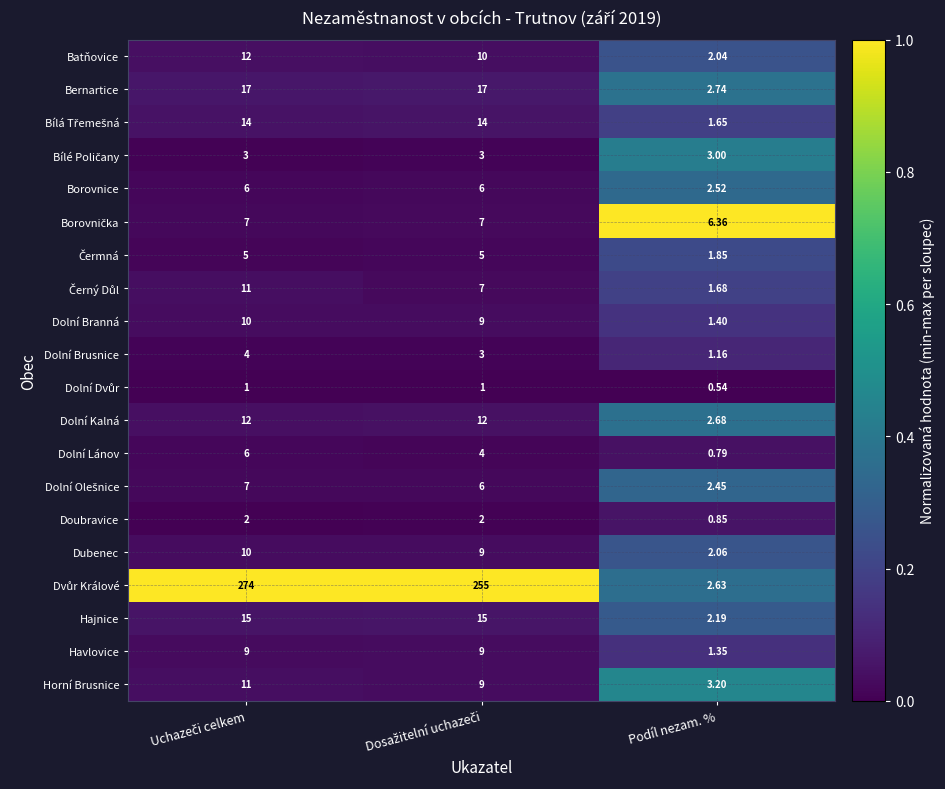

What is the total value across all series at Podíl nezam. %?

43.1